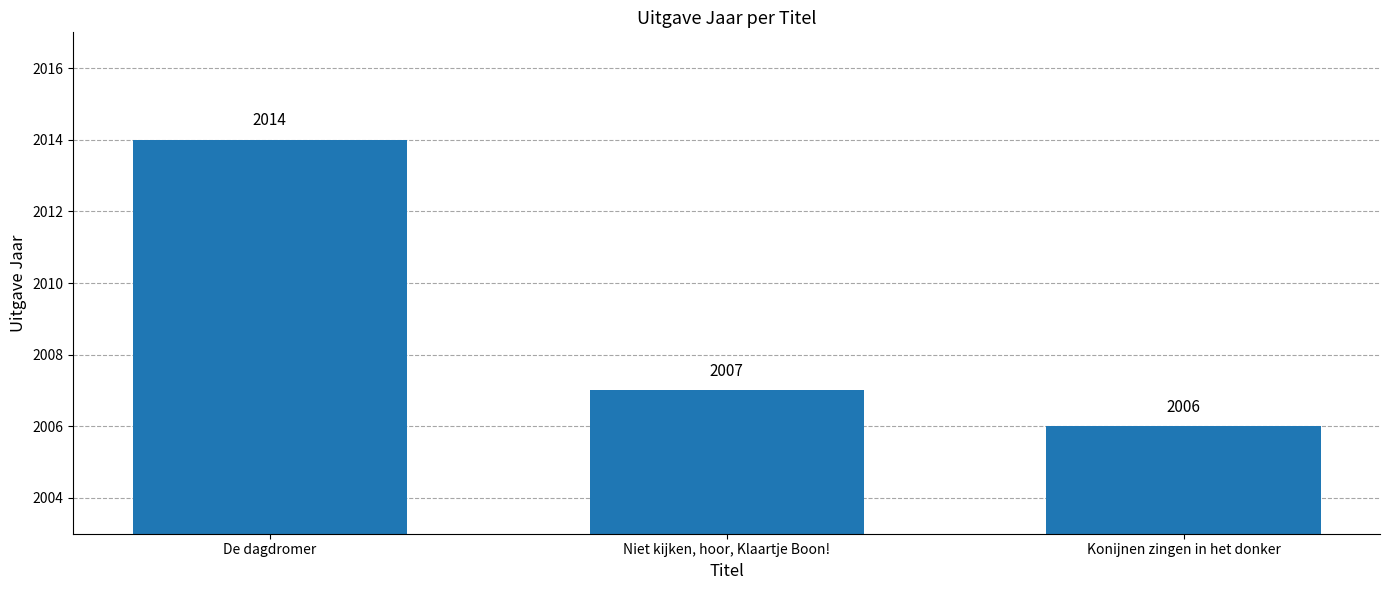

Rank the categories by value from highest to lowest.

De dagdromer, Niet kijken, hoor, Klaartje Boon!, Konijnen zingen in het donker